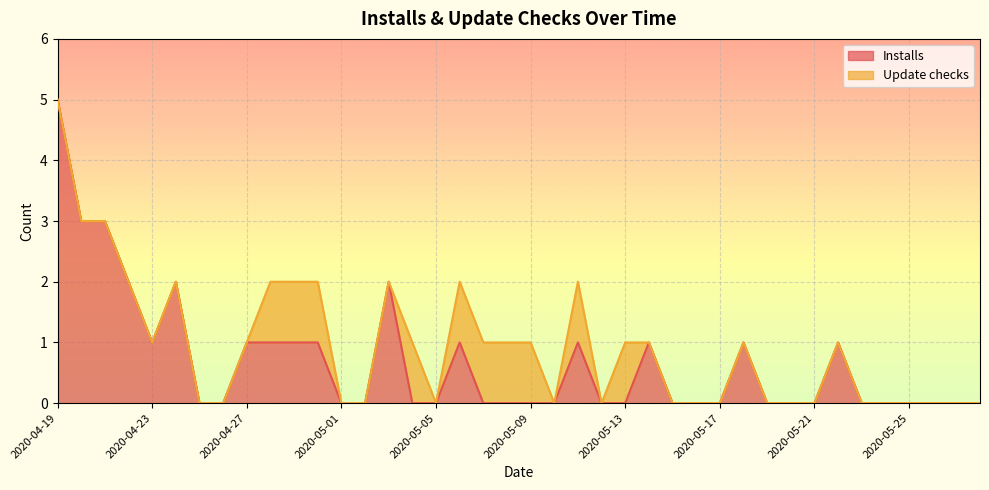

What is the change in value from 2020-04-27 to 2020-05-25?

-1